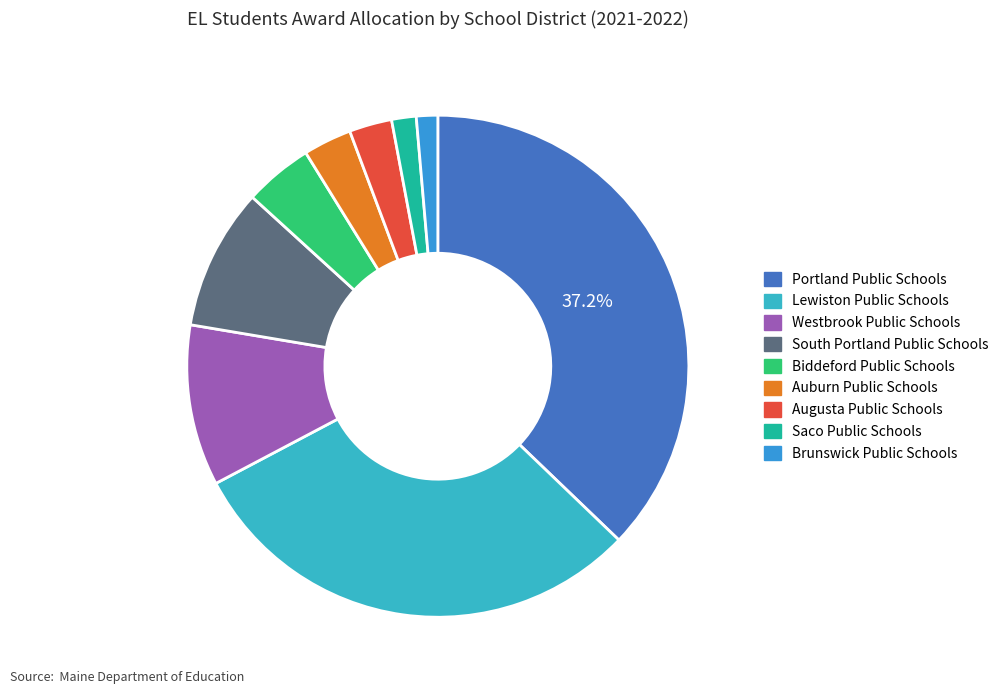

To the nearest percent, what is the difference between the largest and smallest slice percentages?

36%